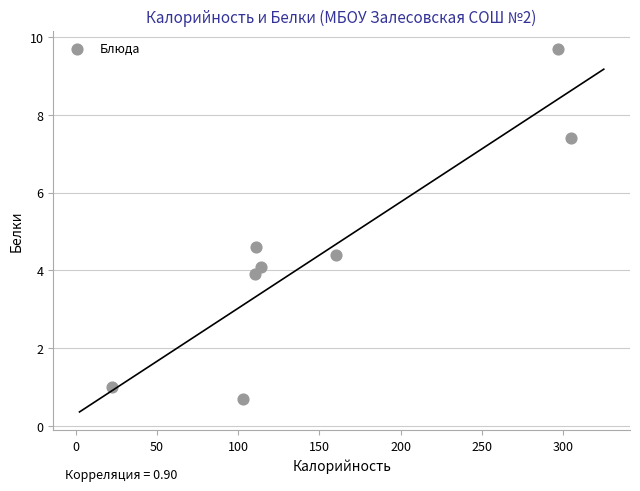

What is the range of X values (max minus min)?

282.6